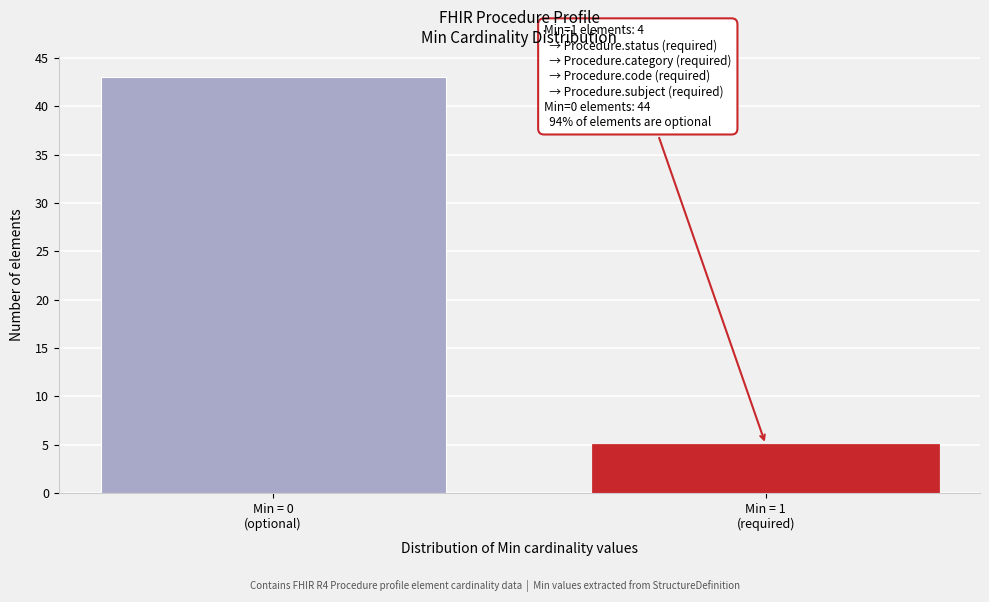

Reading right to left, list all the values displayed in this chart.

5	43